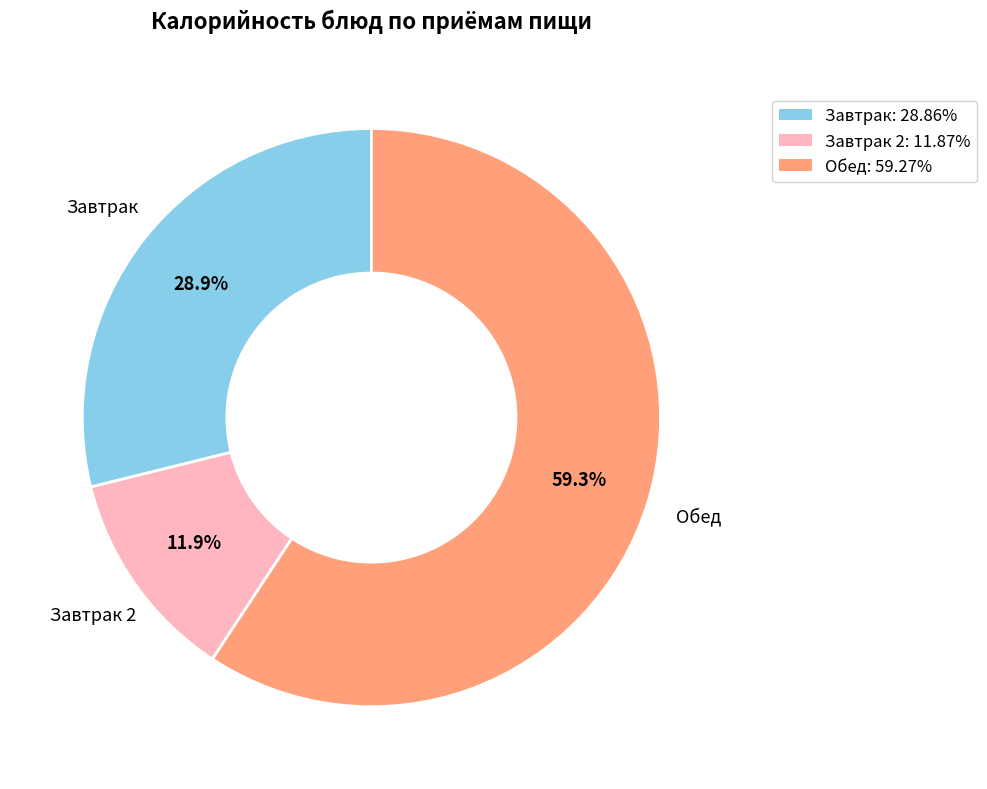

To the nearest percent, what is the difference between the largest and smallest slice percentages?

47%